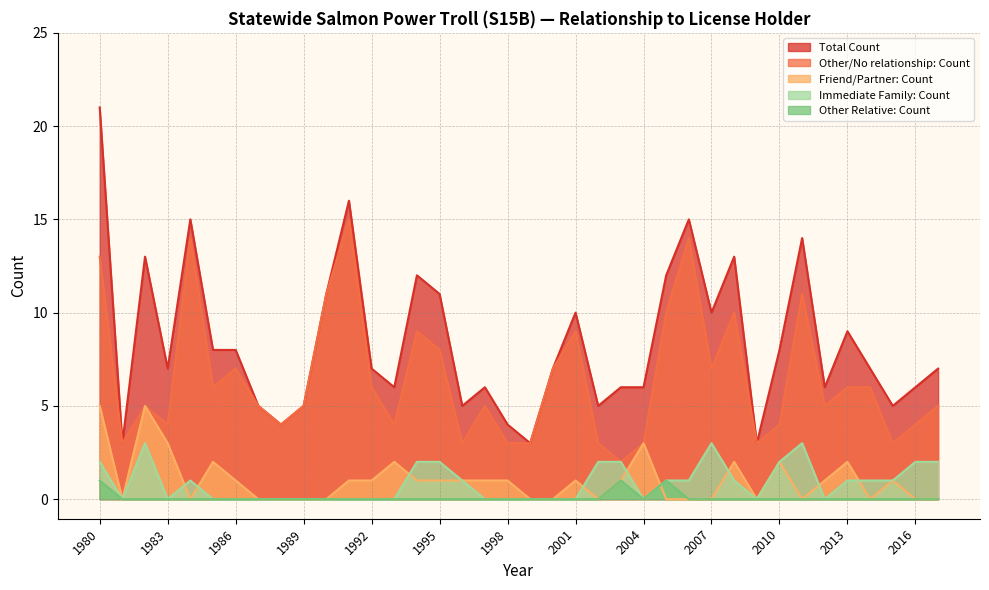

Is the value of Total Count at 1985 greater than the value of Immediate Family: Count at 1991?

Yes